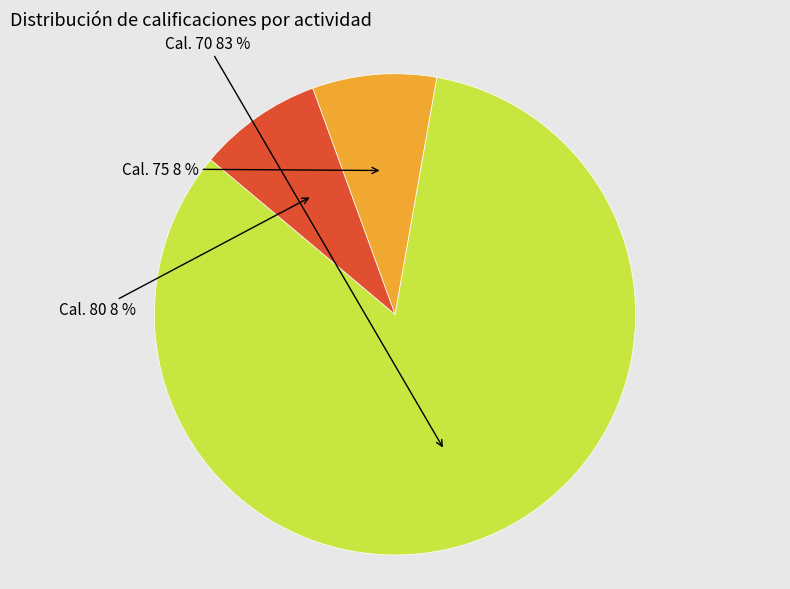

To the nearest percent, what is the average slice percentage?

33%